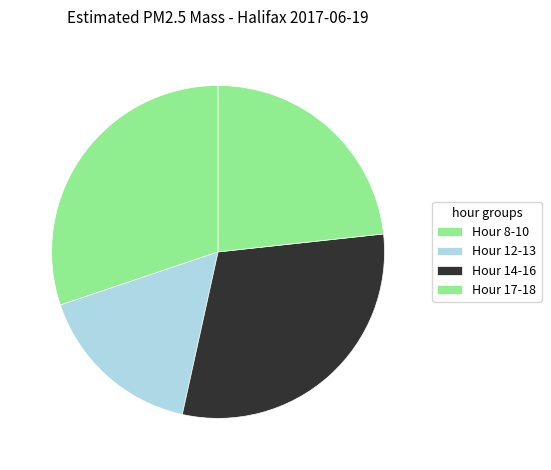

How many slices are in this pie chart?

4